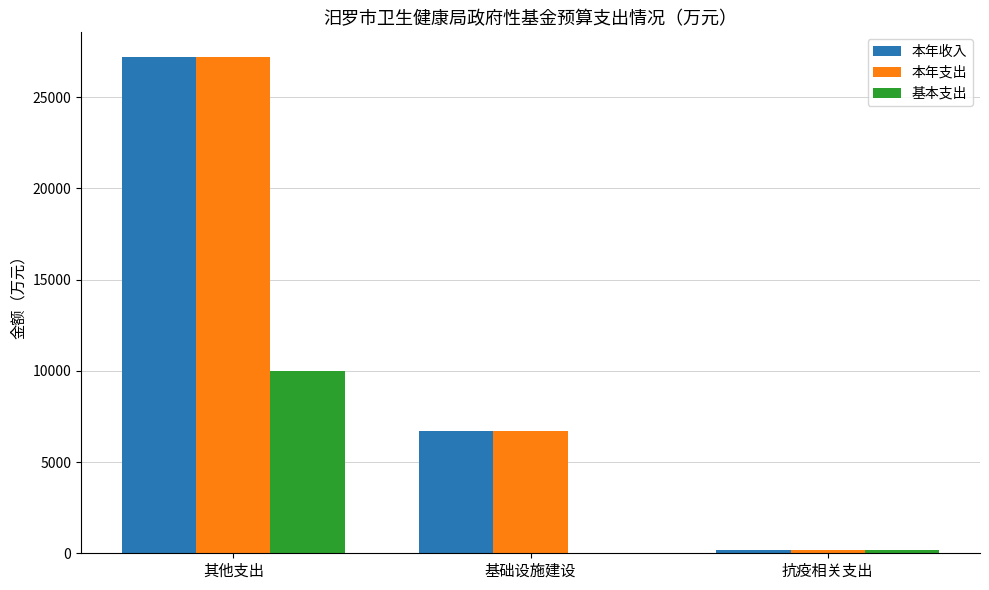

Is it true that 基本支出 equals 10000 at 其他支出?

True